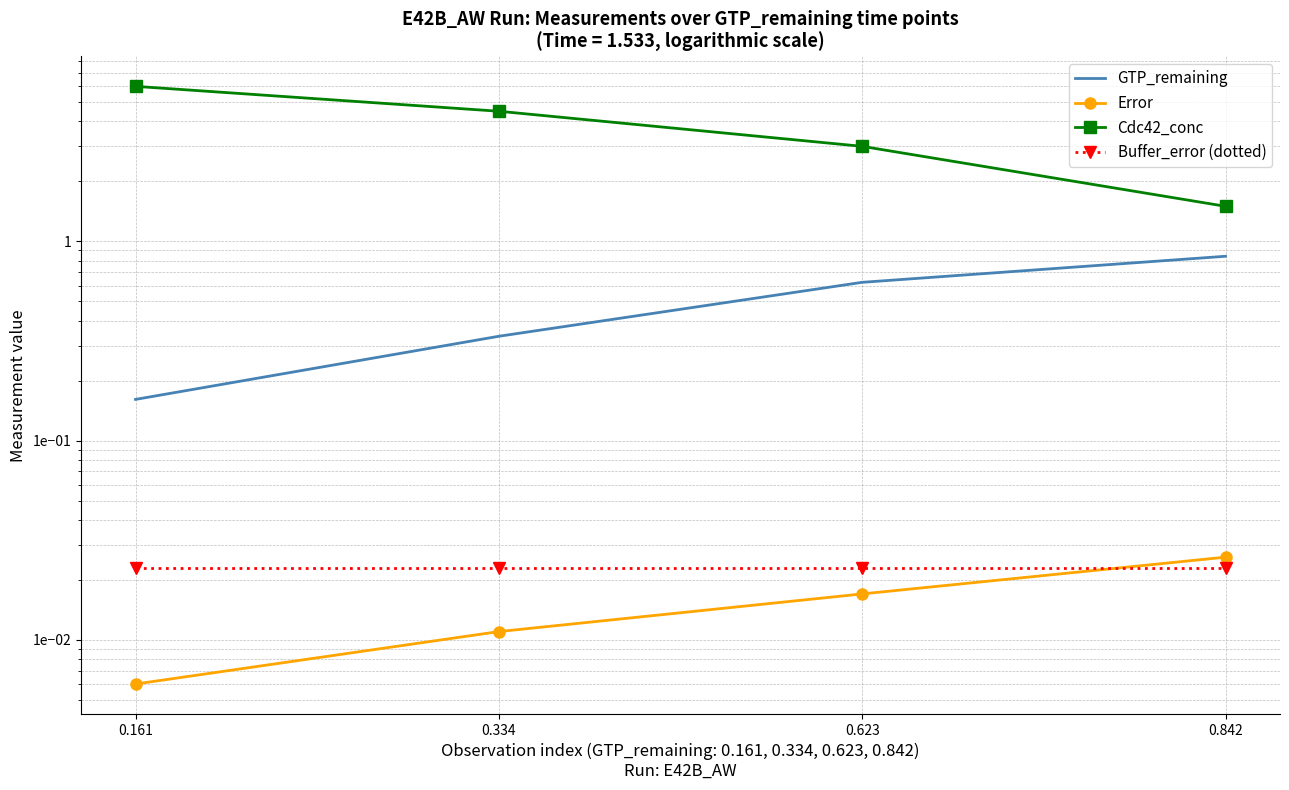

What is the sum of the GTP_remaining values at 0.161 and 0.334?

0.5